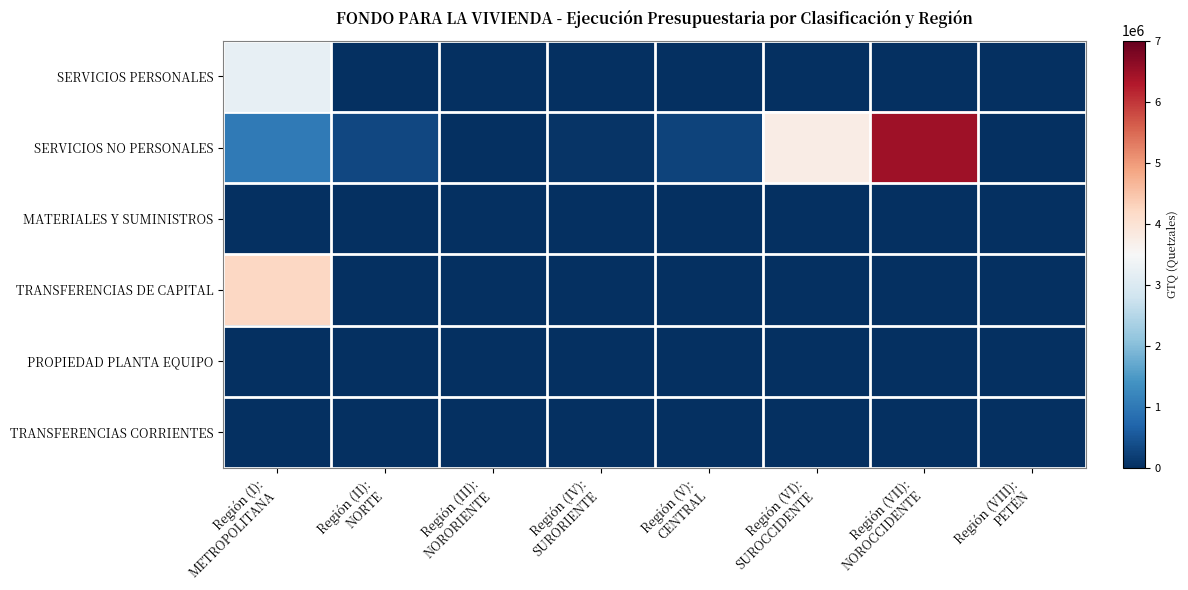

Reading left to right, what are all the values shown in this chart?

SERVICIOS PERSONALES: Región (I):
METROPOLITANA=3200880.8	Región (II):
NORTE=0.0	Región (III):
NORORIENTE=0.0	Región (IV):
SURORIENTE=0.0	Región (V):
CENTRAL=0.0	Región (VI):
SUROCCIDENTE=0.0	Región (VII):
NOROCCIDENTE=0.0	Región (VIII):
PETÉN=0.0
SERVICIOS NO PERSONALES: Región (I):
METROPOLITANA=1018338.5	Región (II):
NORTE=322000.0	Región (III):
NORORIENTE=0.0	Región (IV):
SURORIENTE=59500.0	Región (V):
CENTRAL=252000.0	Región (VI):
SUROCCIDENTE=3773000.0	Región (VII):
NOROCCIDENTE=6469750.0	Región (VIII):
PETÉN=0.0
MATERIALES Y SUMINISTROS: Región (I):
METROPOLITANA=0.0	Región (II):
NORTE=0.0	Región (III):
NORORIENTE=0.0	Región (IV):
SURORIENTE=0.0	Región (V):
CENTRAL=0.0	Región (VI):
SUROCCIDENTE=0.0	Región (VII):
NOROCCIDENTE=0.0	Región (VIII):
PETÉN=0.0
TRANSFERENCIAS DE CAPITAL: Región (I):
METROPOLITANA=4219219.3	Región (II):
NORTE=0.0	Región (III):
NORORIENTE=0.0	Región (IV):
SURORIENTE=0.0	Región (V):
CENTRAL=0.0	Región (VI):
SUROCCIDENTE=0.0	Región (VII):
NOROCCIDENTE=0.0	Región (VIII):
PETÉN=0.0
PROPIEDAD PLANTA EQUIPO: Región (I):
METROPOLITANA=0.0	Región (II):
NORTE=0.0	Región (III):
NORORIENTE=0.0	Región (IV):
SURORIENTE=0.0	Región (V):
CENTRAL=0.0	Región (VI):
SUROCCIDENTE=0.0	Región (VII):
NOROCCIDENTE=0.0	Región (VIII):
PETÉN=0.0
TRANSFERENCIAS CORRIENTES: Región (I):
METROPOLITANA=0.0	Región (II):
NORTE=0.0	Región (III):
NORORIENTE=0.0	Región (IV):
SURORIENTE=0.0	Región (V):
CENTRAL=0.0	Región (VI):
SUROCCIDENTE=0.0	Región (VII):
NOROCCIDENTE=0.0	Región (VIII):
PETÉN=0.0